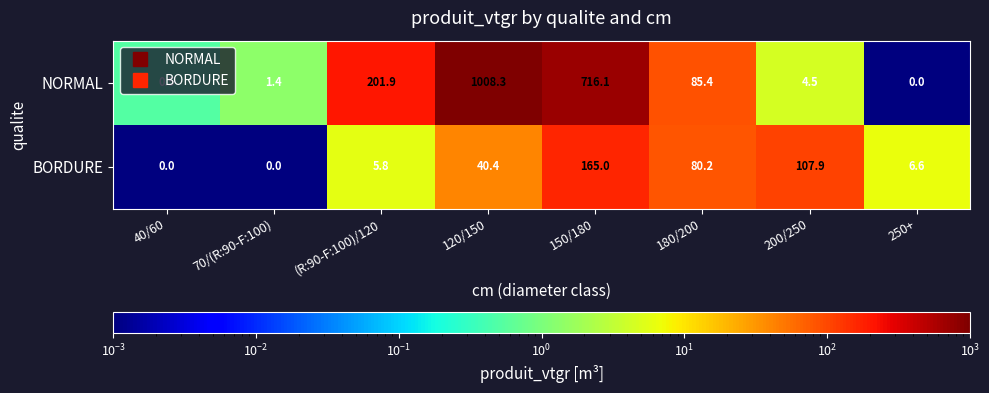

What is the spread (max minus min) of values at 250+?

6.6